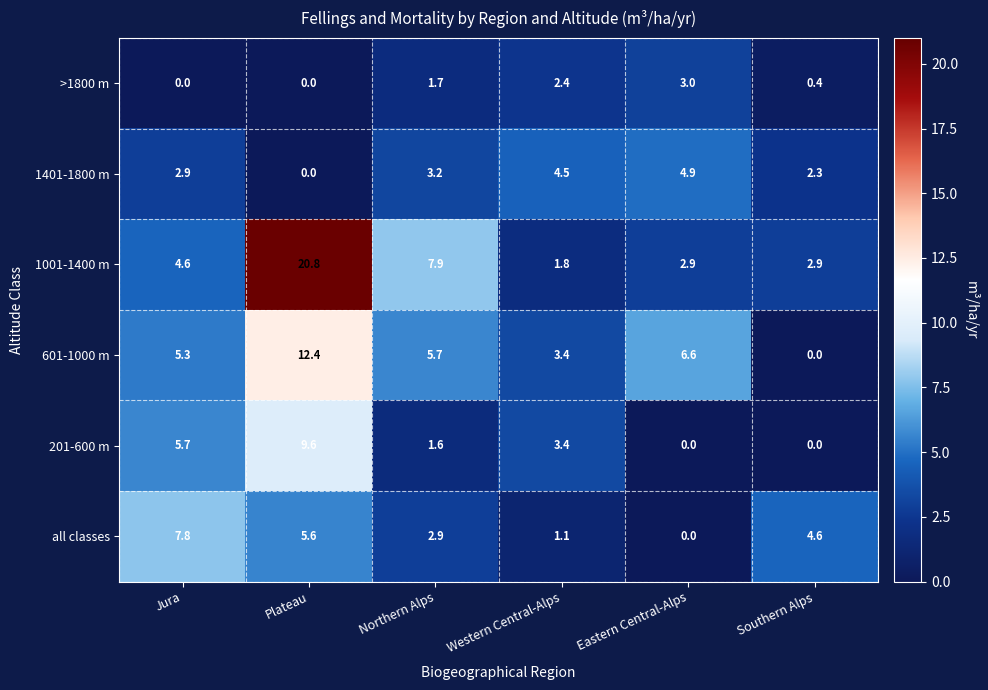

Rank the categories by 1401-1800 m value from lowest to highest.

Plateau, Southern Alps, Jura, Northern Alps, Western Central-Alps, Eastern Central-Alps